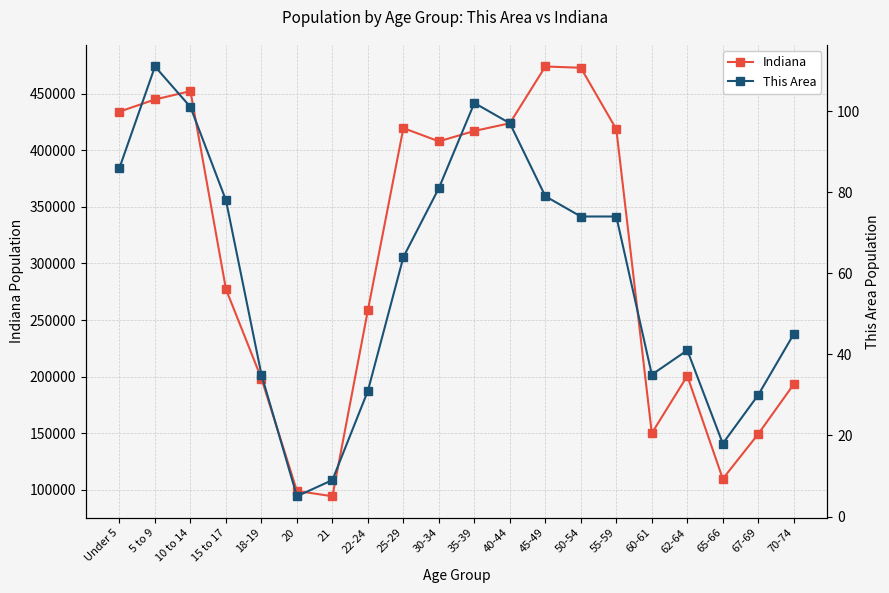

How many interior local peaks does the Indiana series have?

4